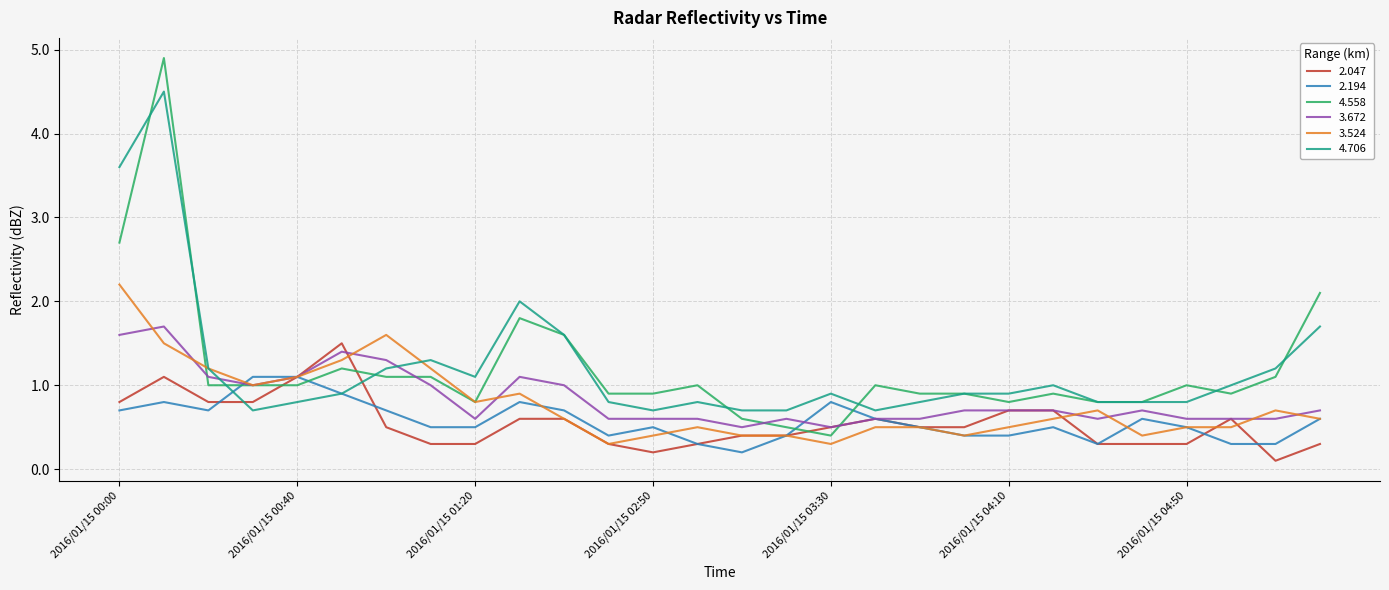

What is the maximum value for 2.194?

1.1